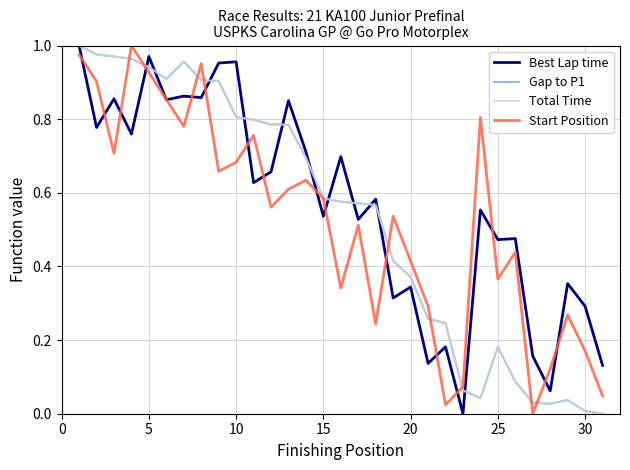

Does the chart have visible grid lines?

Yes